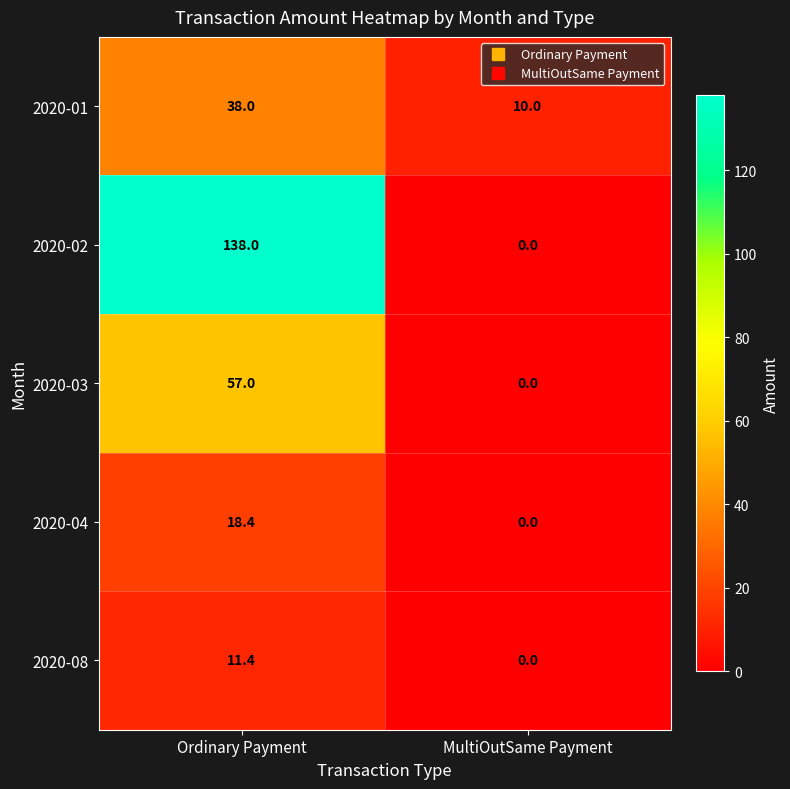

List the series in order of their peak value, highest first.

2020-02, 2020-03, 2020-01, 2020-04, 2020-08